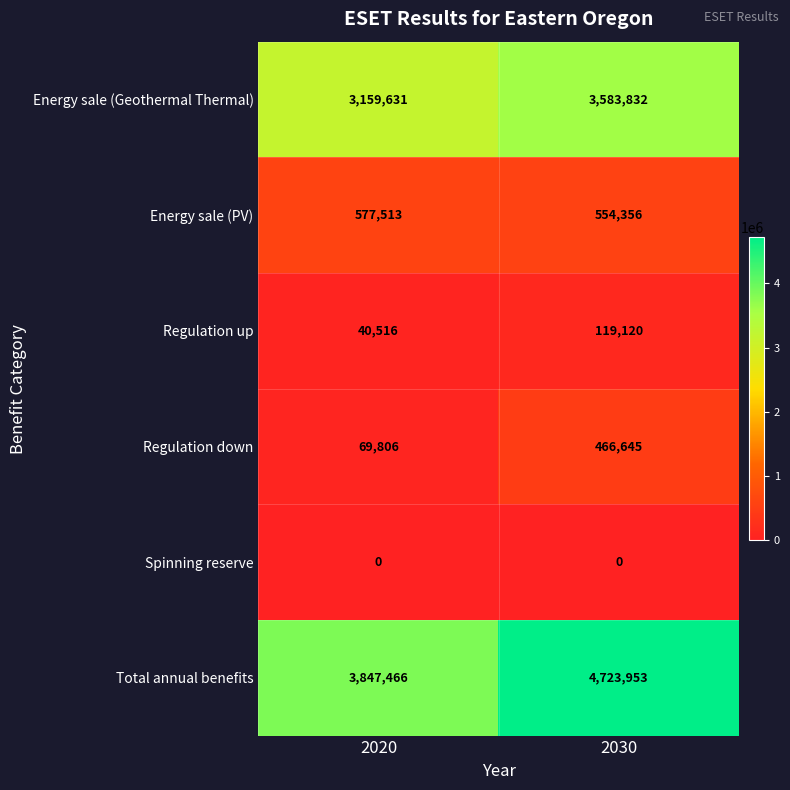

What is the difference between the maximum and minimum values in the Regulation up series?

78604